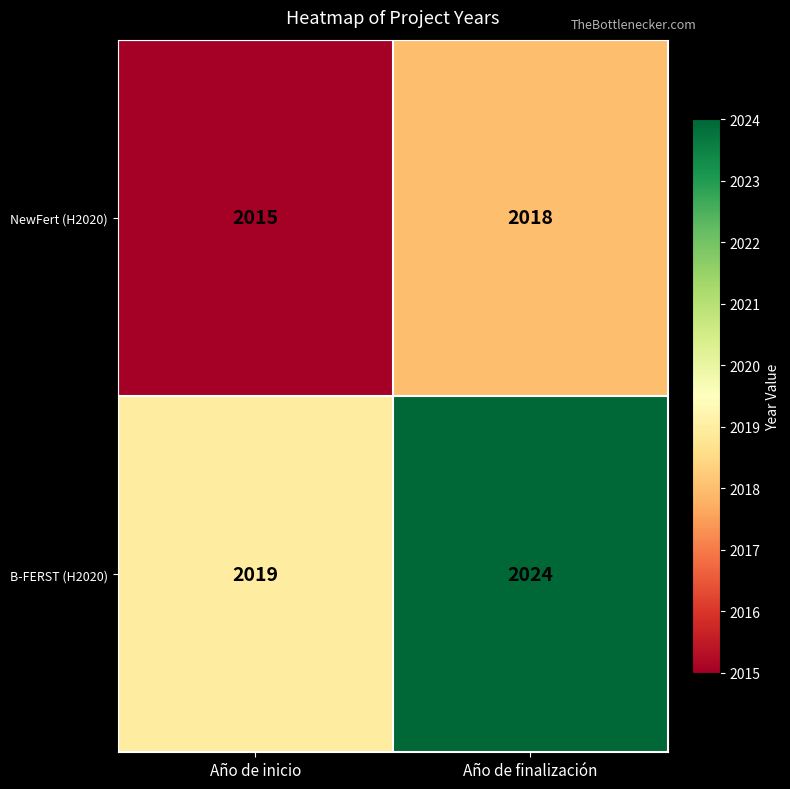

Rank the series by their average value, from lowest to highest.

NewFert (H2020), B-FERST (H2020)